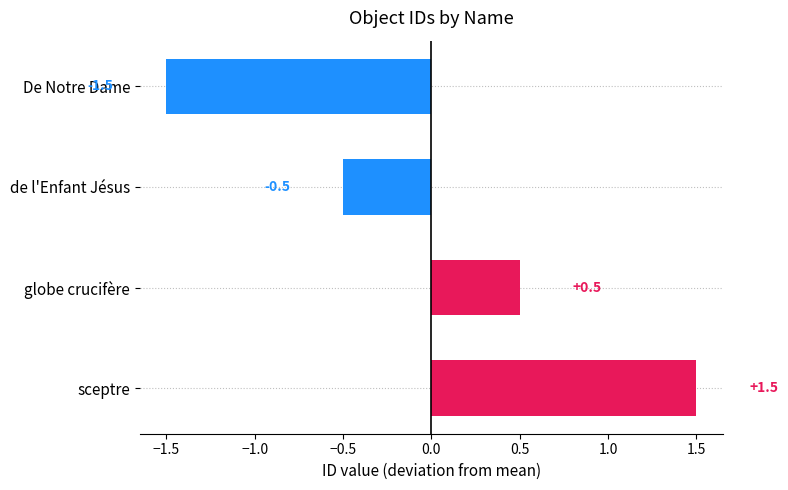

What is the value of the 1st bar from the top?

-1.5